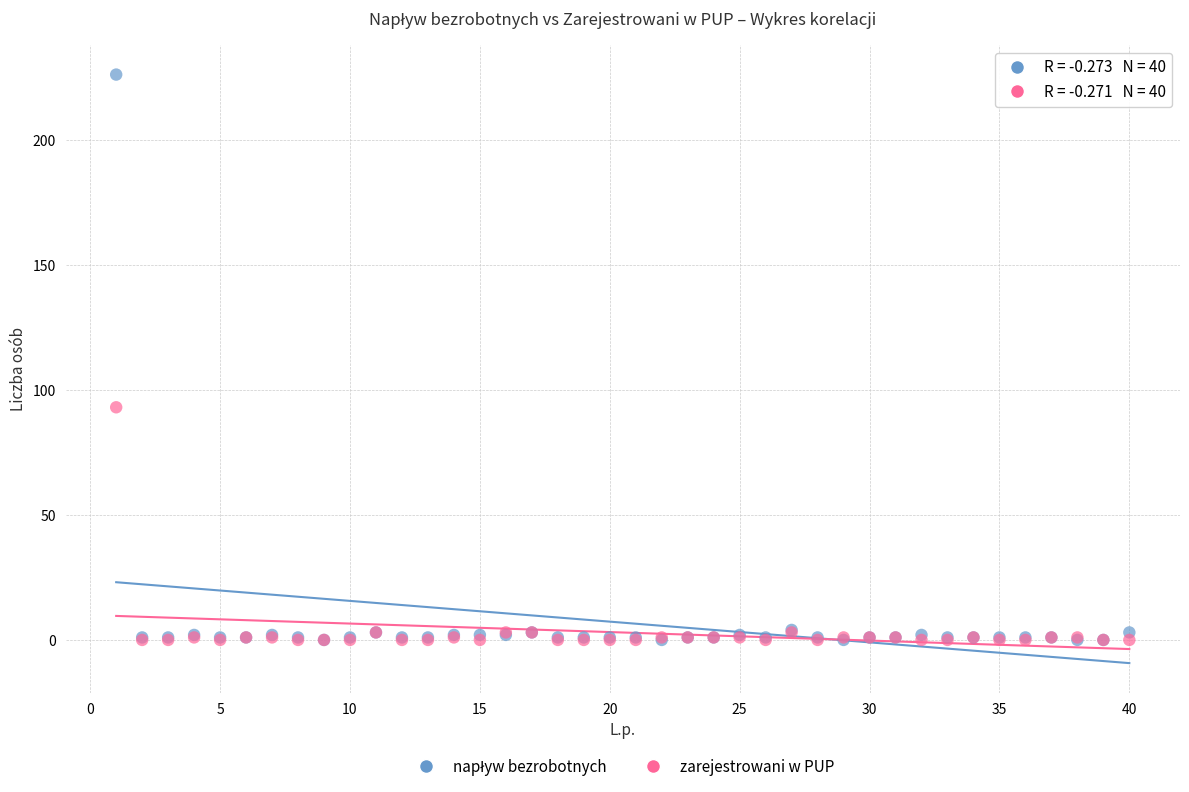

Across all series, what Y value is closest to 113?

93